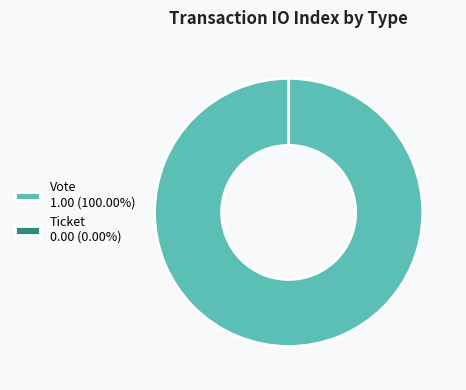

How many segments does this pie chart have?

2